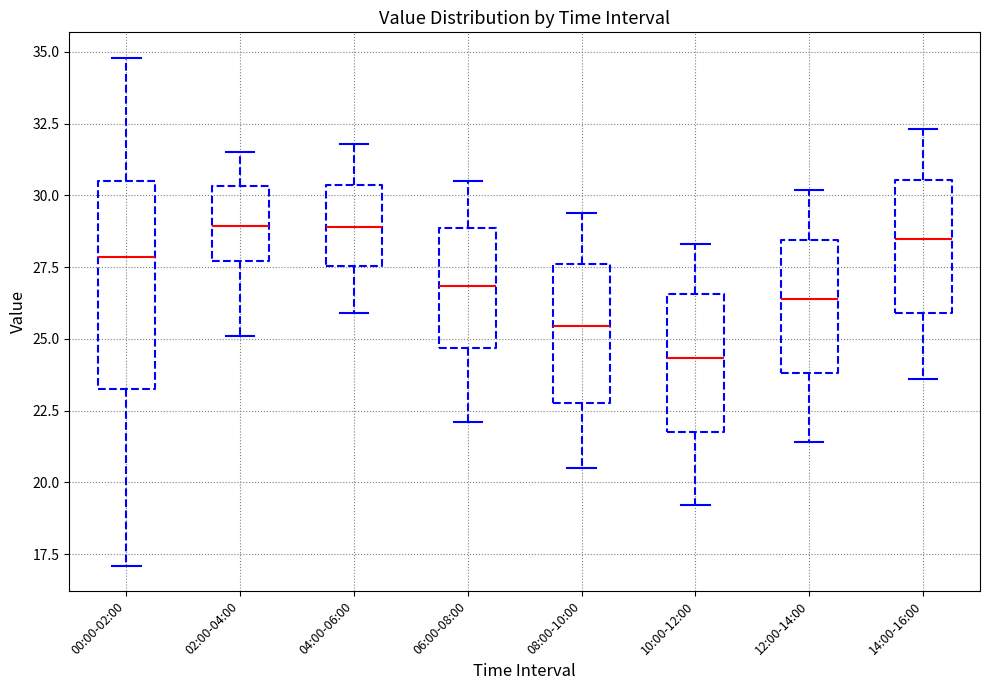

Which box is the tallest, from its lower edge to its upper edge?

00:00-02:00